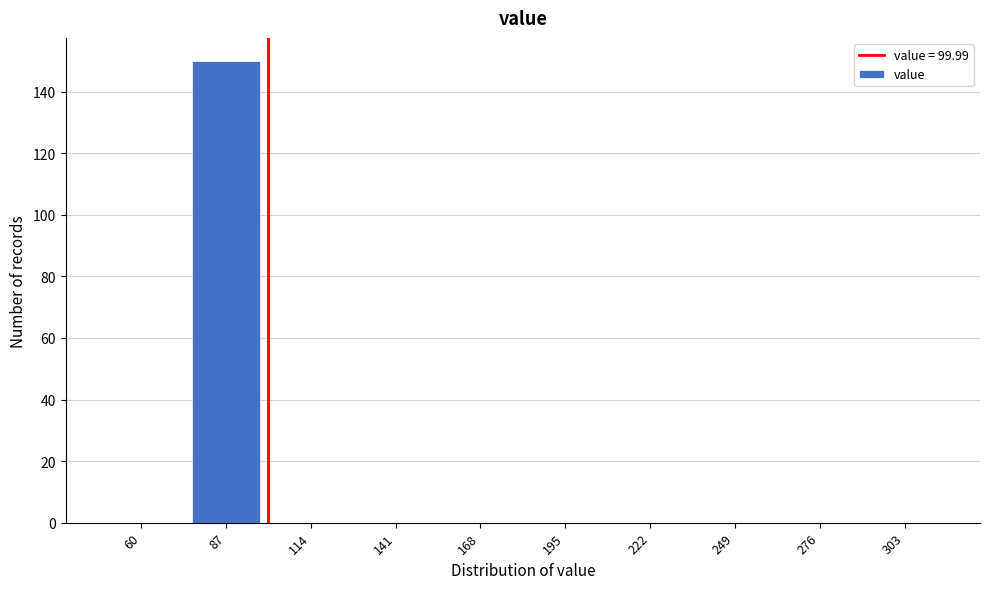

Reading left to right, extract all data points from this chart.

60=0	87=150	114=0	141=0	168=0	195=0	222=0	249=0	276=0	303=0